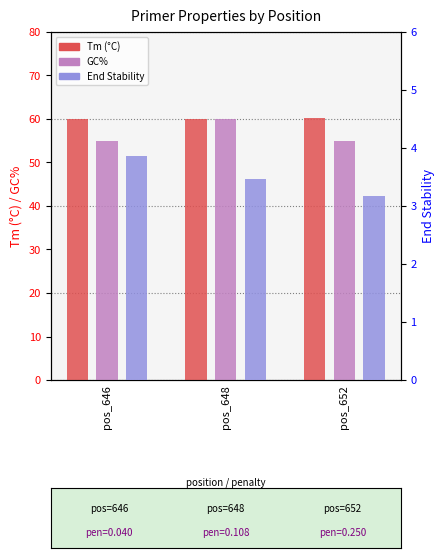

Are the bars grouped side by side (vs. stacked)?

Yes